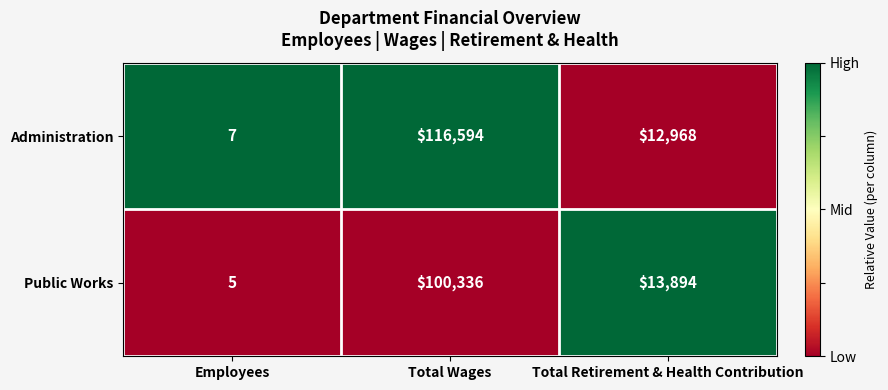

Is the value of Public Works at Total Retirement & Health Contribution greater than the value of Administration at Total Wages?

No